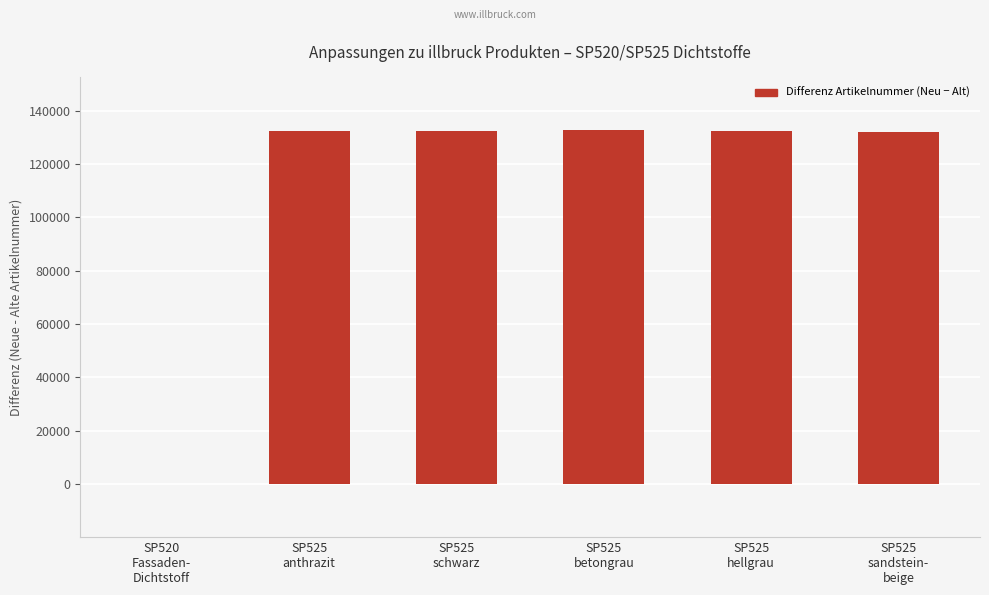

What is the sum of all values?

661993